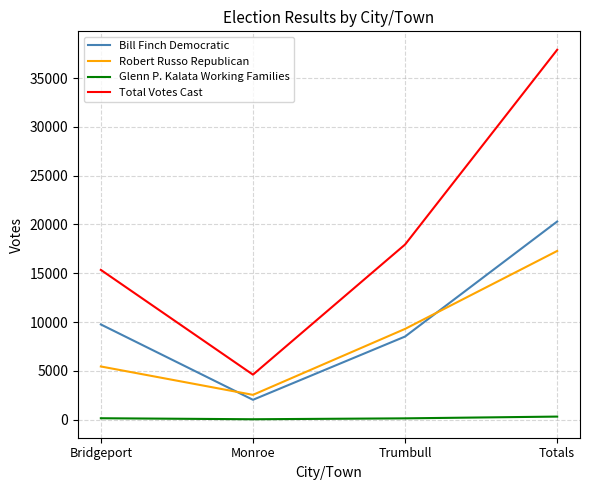

List the series in order of their peak value, lowest first.

Glenn P. Kalata Working Families, Robert Russo Republican, Bill Finch Democratic, Total Votes Cast